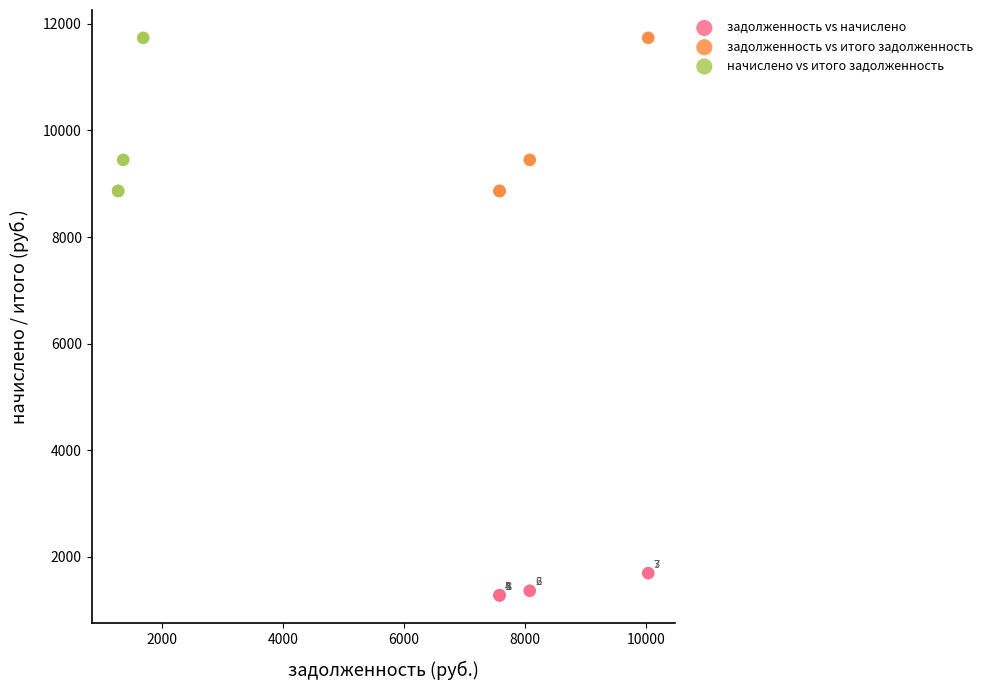

What are all the series names shown in the legend?

задолженность vs начислено, задолженность vs итого задолженность, начислено vs итого задолженность